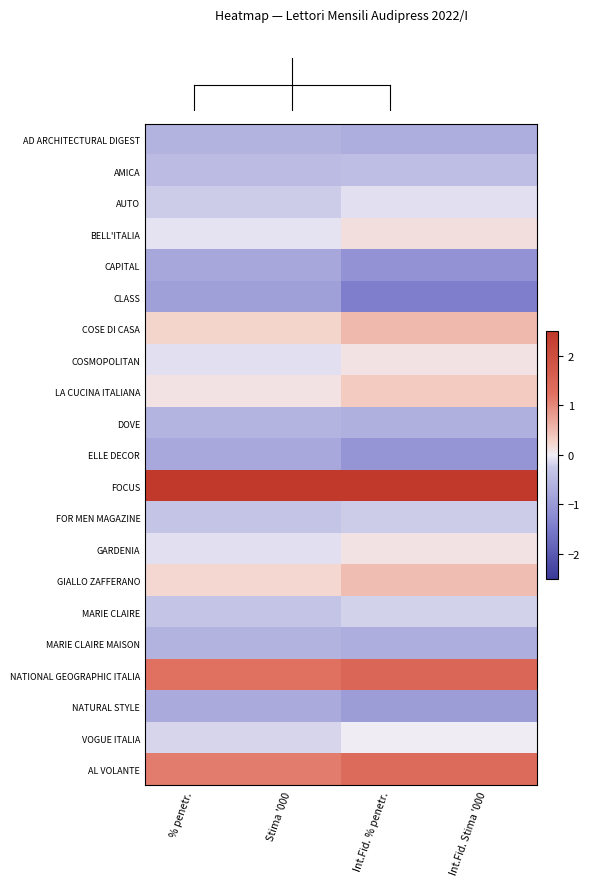

Between Stima '000 and Int.Fid. Stima '000, which is larger?

Stima '000